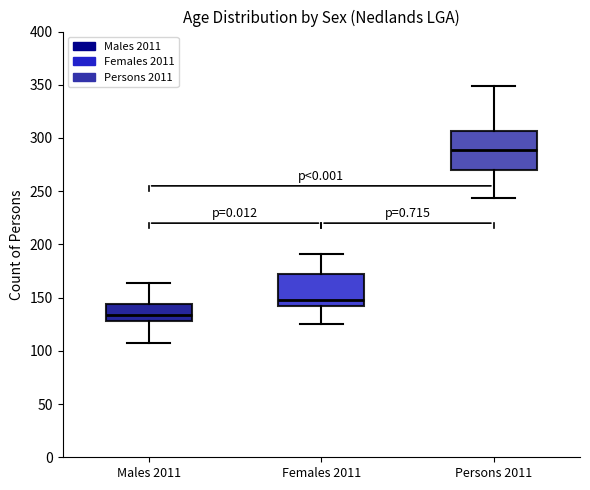

Reading left to right, read every box against the y-axis: the position of its median line, the range the box covers, and the ends of its whiskers. The values are not printed on the chart, so give them approximately, as read against the axis.

Males 2011: median 135, box 130 to 145, whiskers 105 to 165
Females 2011: median 150, box 140 to 170, whiskers 125 to 190
Persons 2011: median 290, box 270 to 305, whiskers 245 to 350